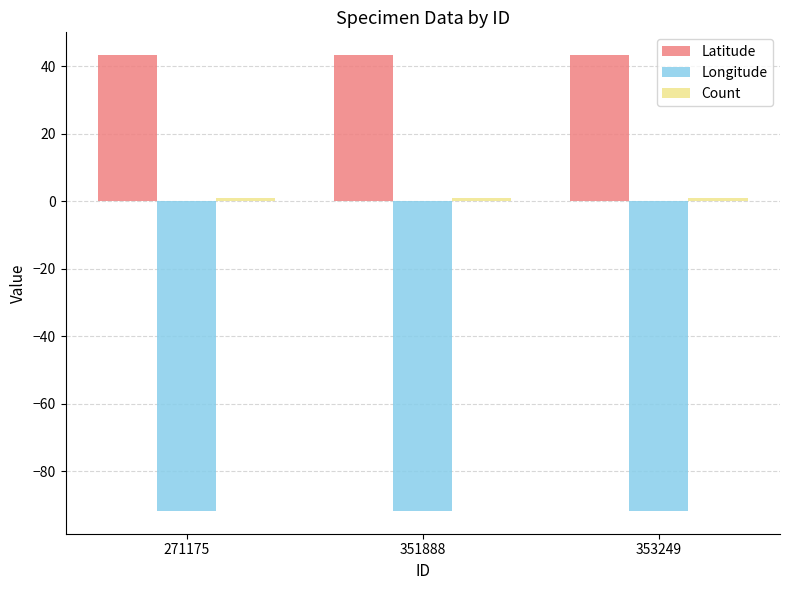

Is the value of Latitude at 351888 greater than the value of Longitude at 271175?

Yes